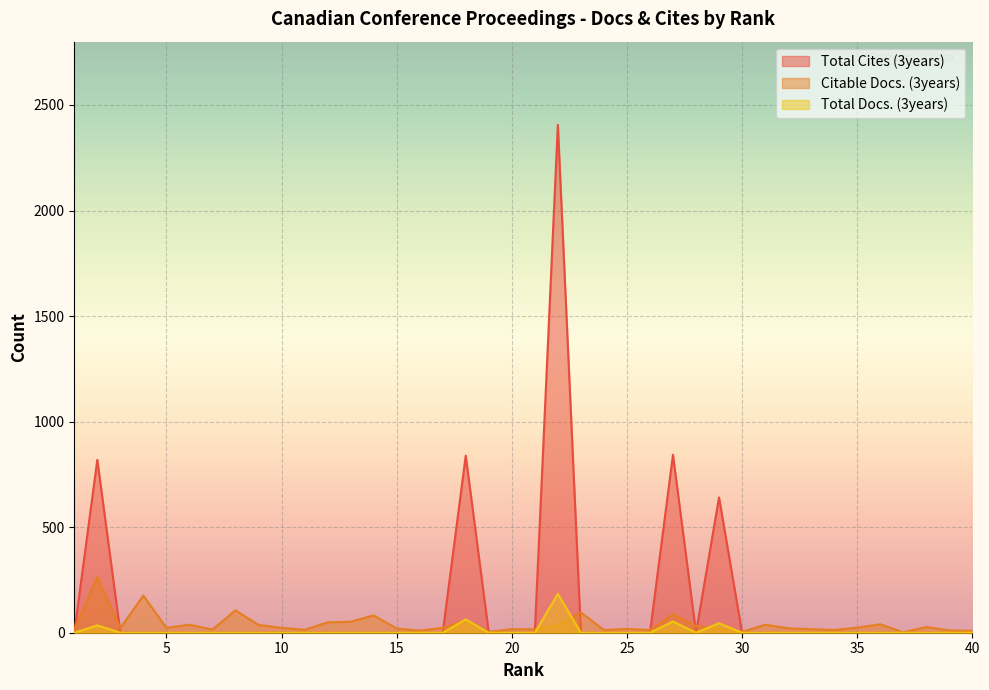

Which series changed the most between 24 and 35?

Citable Docs. (3years)